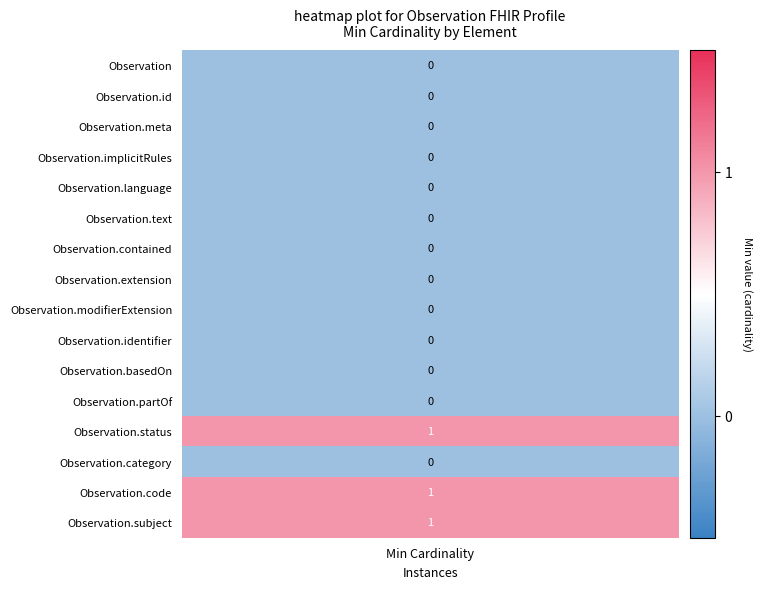

How many values in the Observation.code series exceed 0?

1